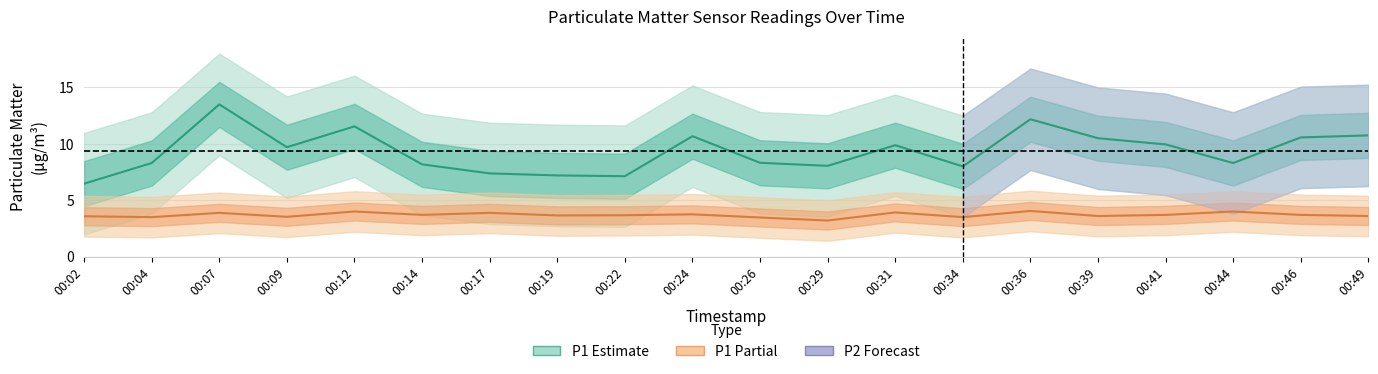

How many data points in P1 (PM10) are above 9?

10